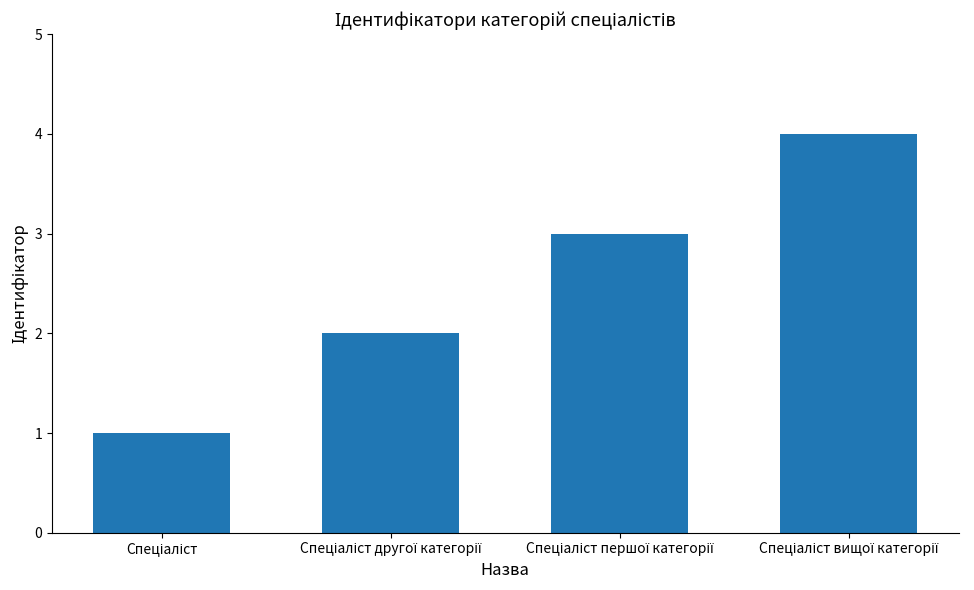

What is the sum of all values?

10